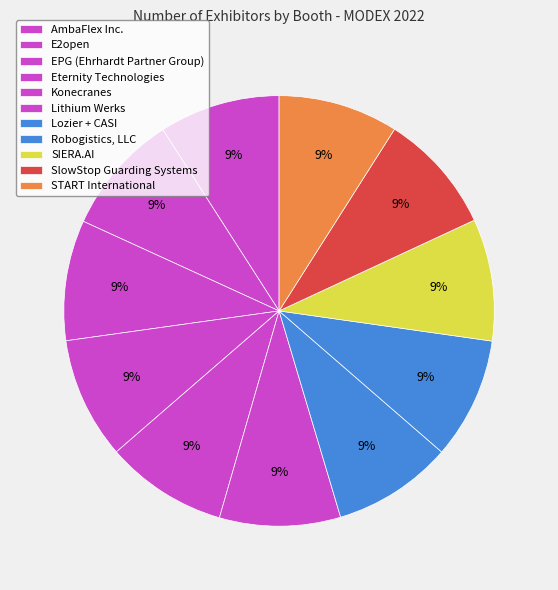

Which slice is the smallest?

Lozier + CASI